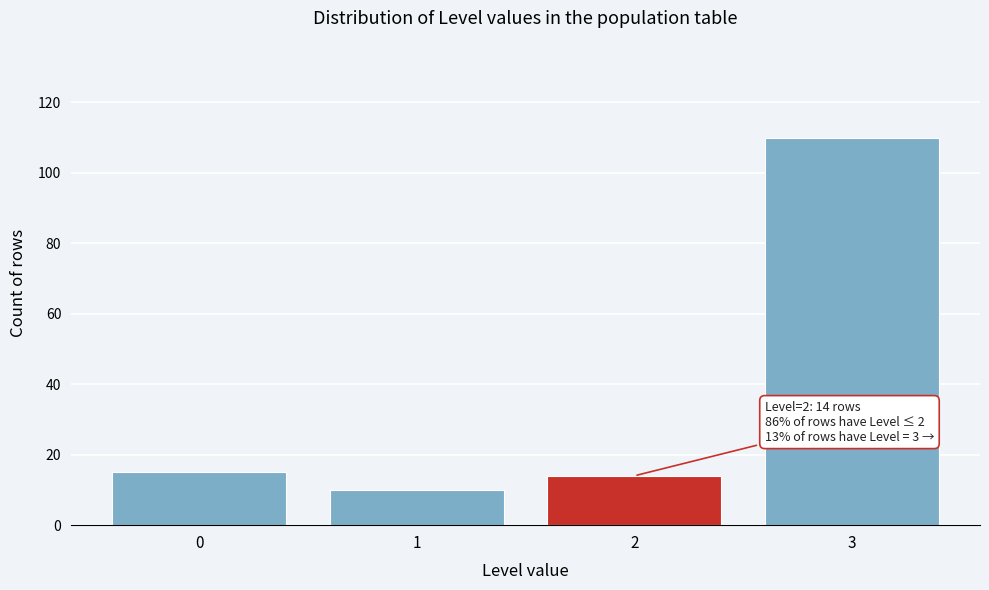

Reading right to left, list all the values displayed in this chart.

110	14	10	15